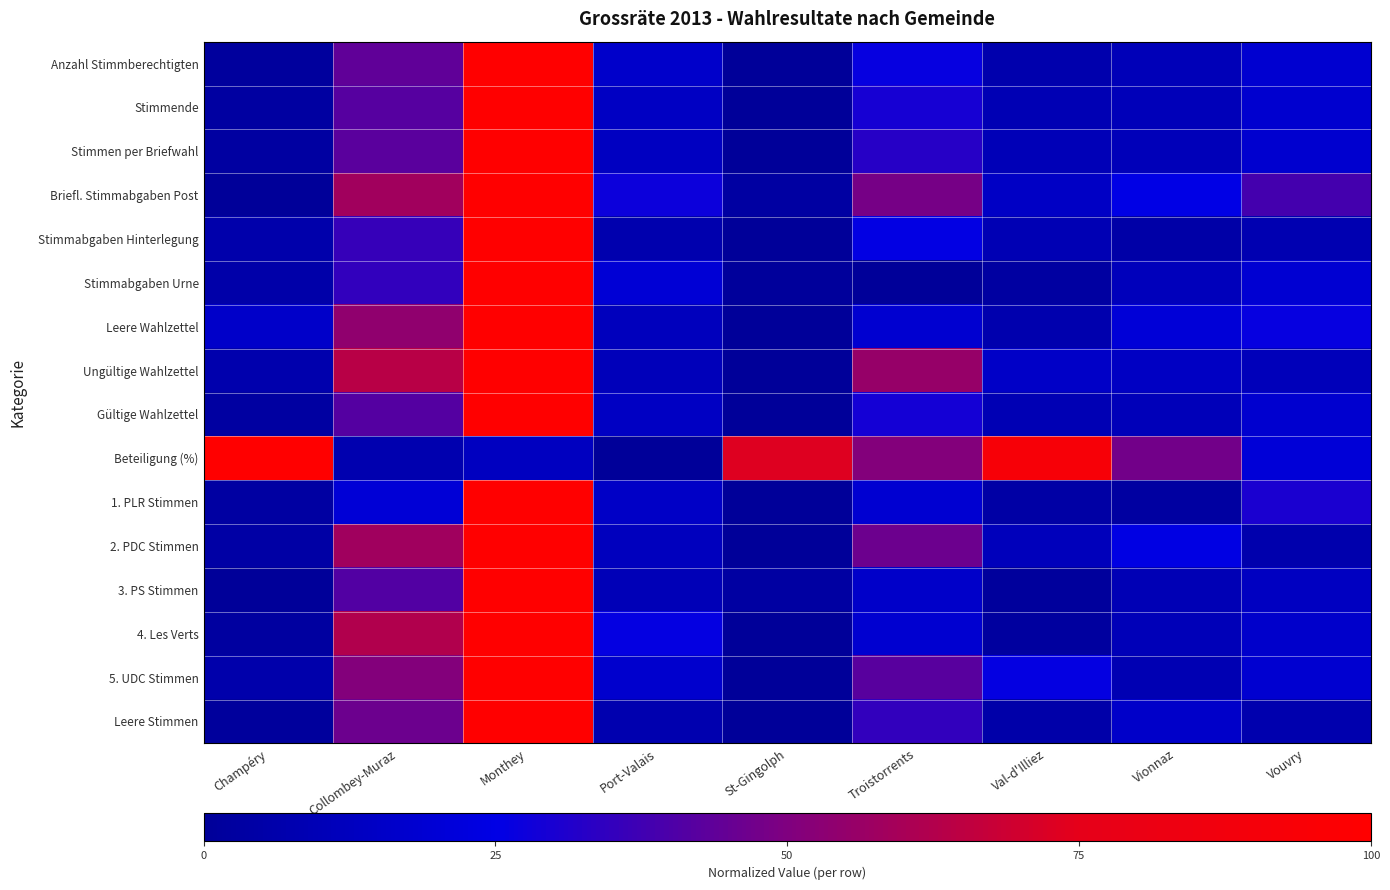

What is the greatest value displayed?

1.0